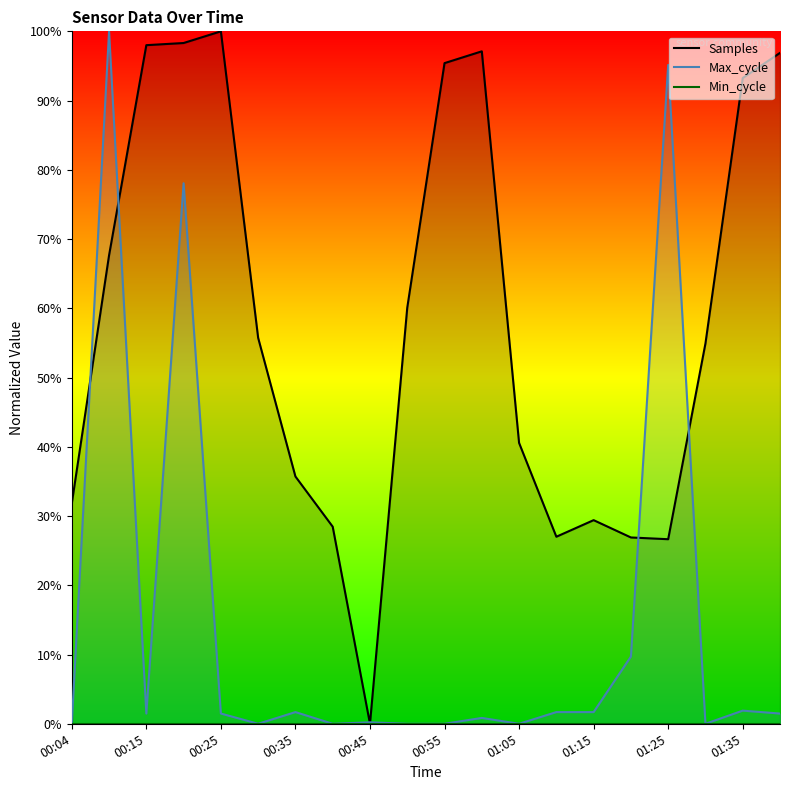

Reading left to right, what are all the values shown in this chart?

Samples: 31.8	67.6	98.0	98.3	100.0	55.7	35.7	28.5	0.0	60.1	95.4	97.1	40.6	27.0	29.4	26.9	26.7	54.9	93.3	96.9
Max_cycle: 0.0	100.0	1.5	78.1	1.5	0.0	1.7	0.0	0.2	0.0	0.0	0.8	0.0	1.7	1.7	9.7	95.1	0.0	1.9	1.5